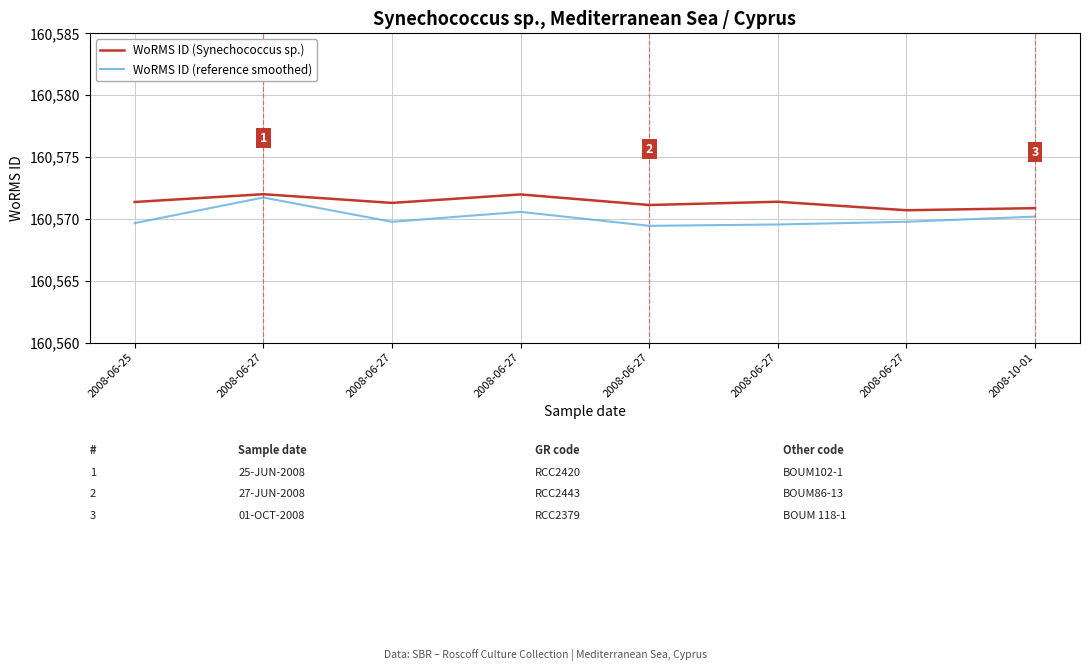

Is it true that WoRMS ID (reference smoothed) equals 160570.2 at 2008-10-01?

True